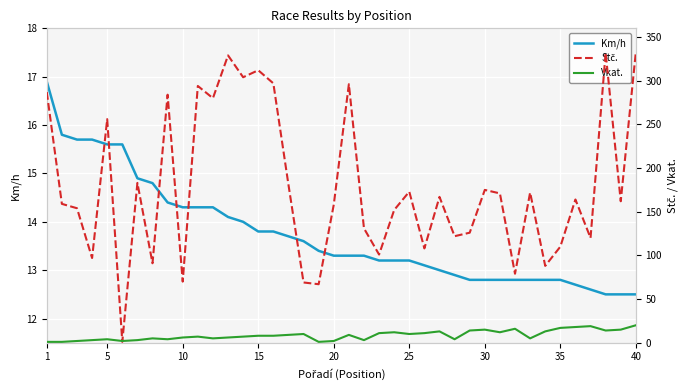

How many data points in Stč. are above 164?

19